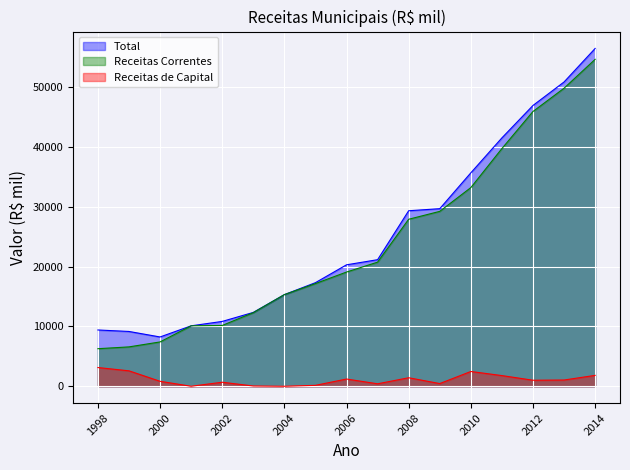

What is the difference between the maximum and minimum values in the Receitas Correntes series?

48359